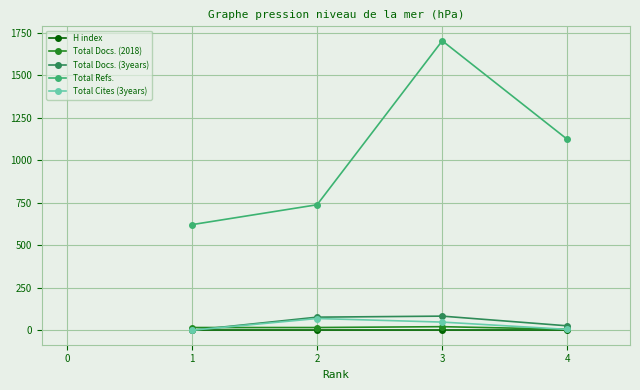

What is the difference between the highest and lowest values at 2?

738